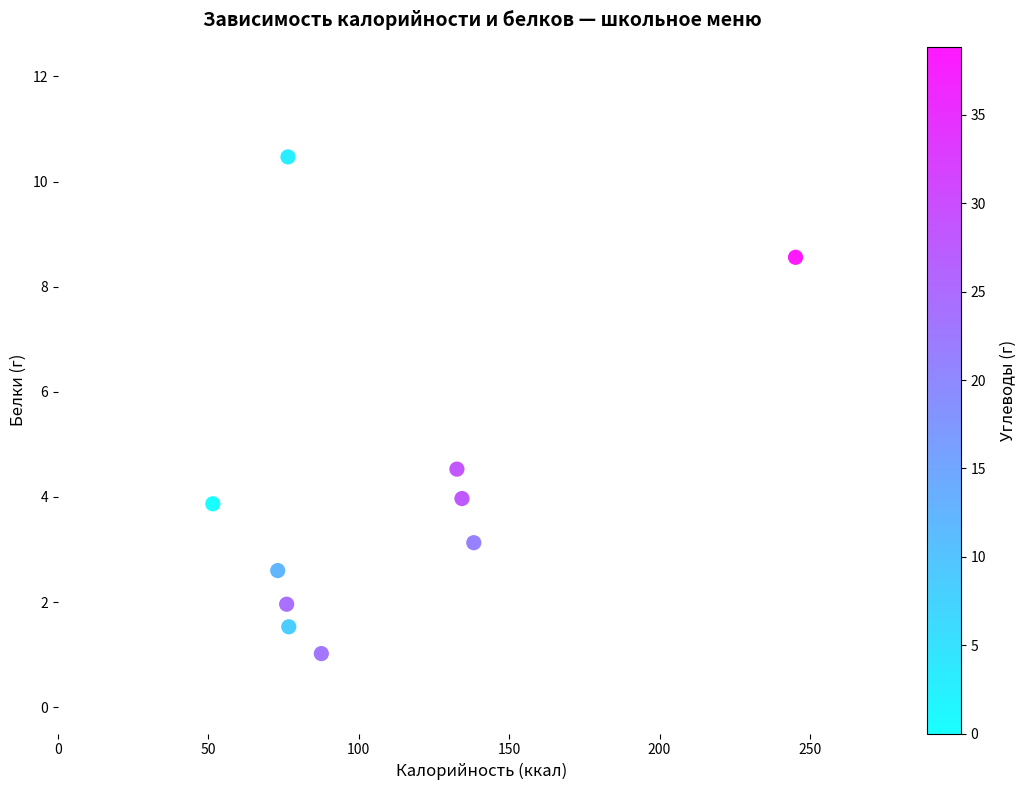

What is the range of X values (max minus min)?

193.7